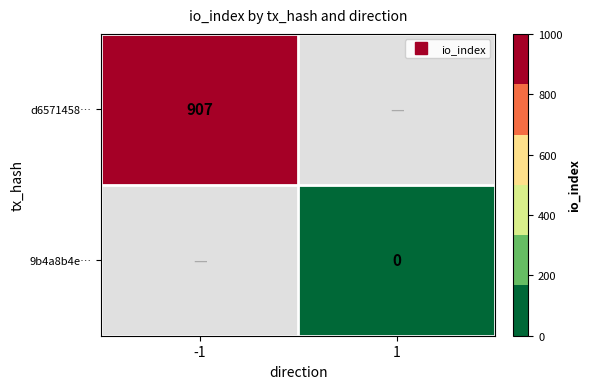

Which category has the lowest value across all series?

1